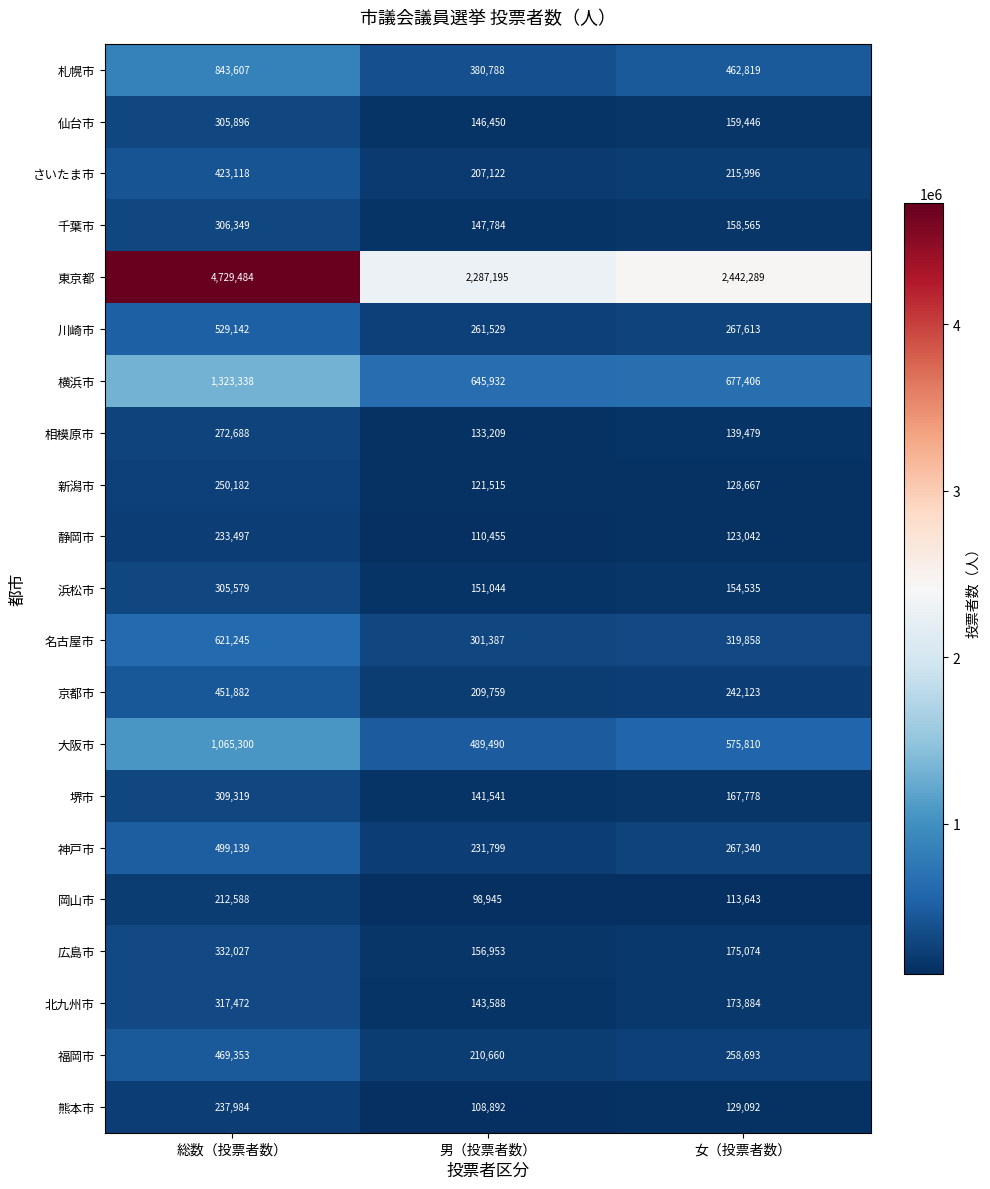

Rank the series at 男（投票者数） from highest to lowest value.

東京都, 横浜市, 大阪市, 札幌市, 名古屋市, 川崎市, 神戸市, 福岡市, 京都市, さいたま市, 広島市, 浜松市, 千葉市, 仙台市, 北九州市, 堺市, 相模原市, 新潟市, 静岡市, 熊本市, 岡山市